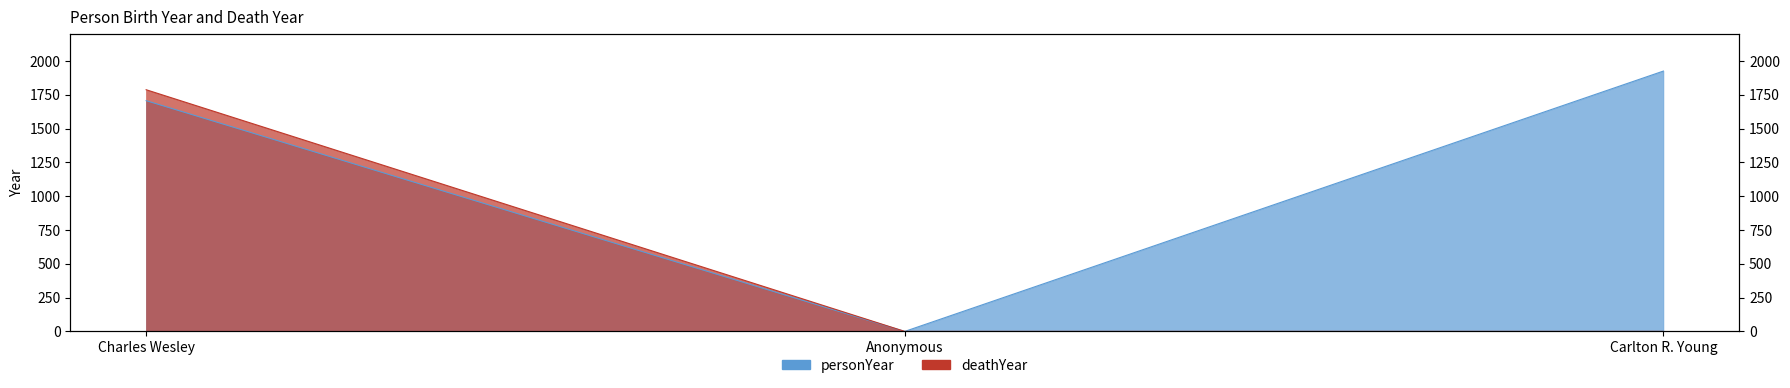

What is the sum of the personYear values at Anonymous and Charles Wesley?

1707